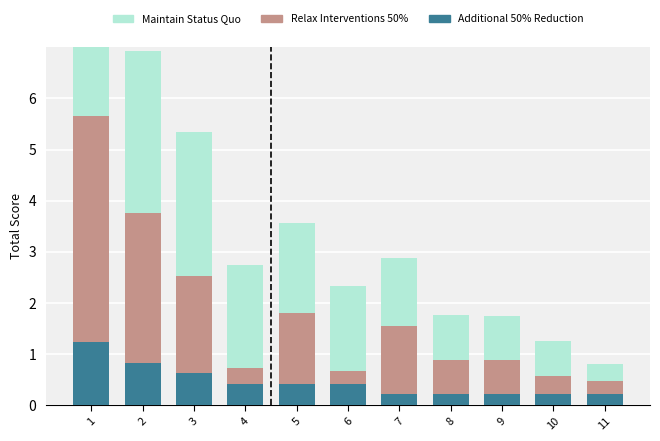

What is the difference between the maximum and minimum values in the Relax Interventions 50% series?

4.2